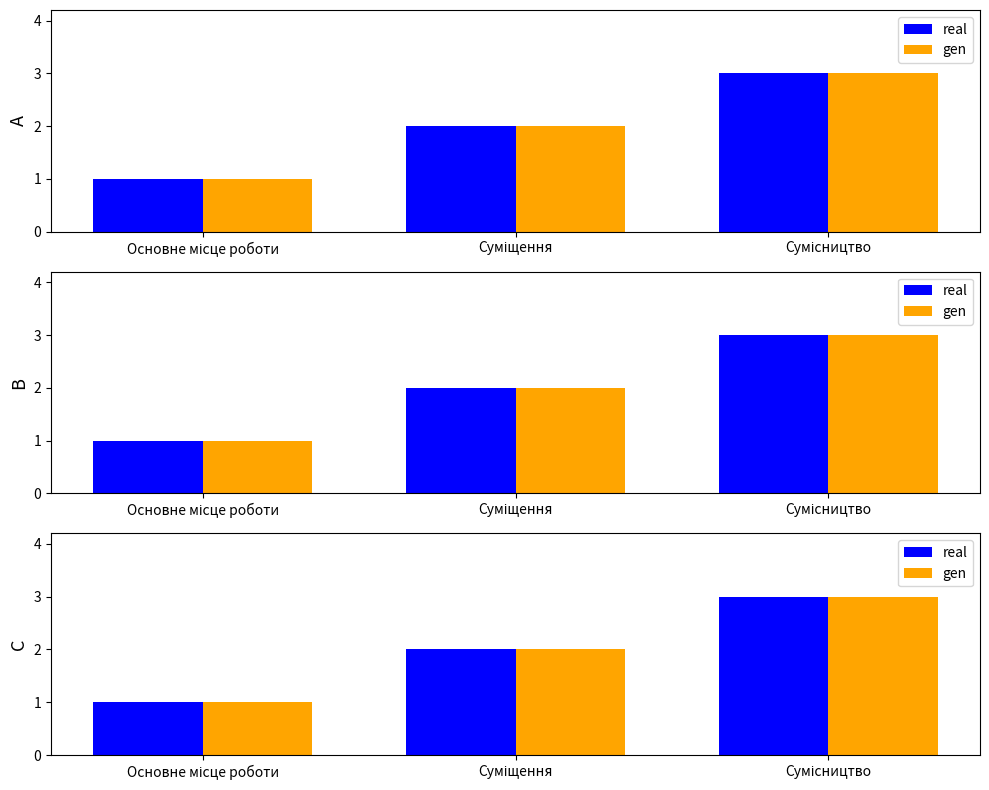

How many data points in gen are less than 2?

1